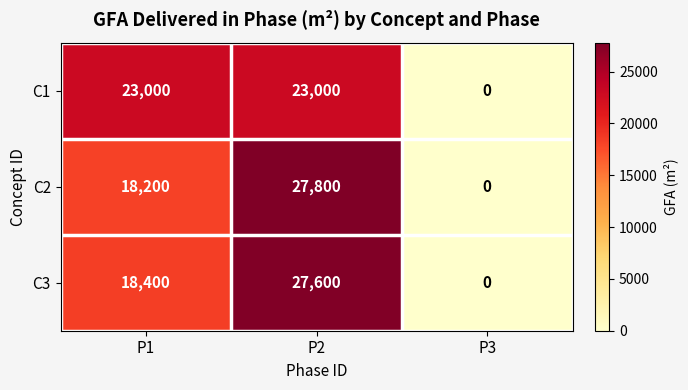

What is the maximum value shown in the chart?

27800